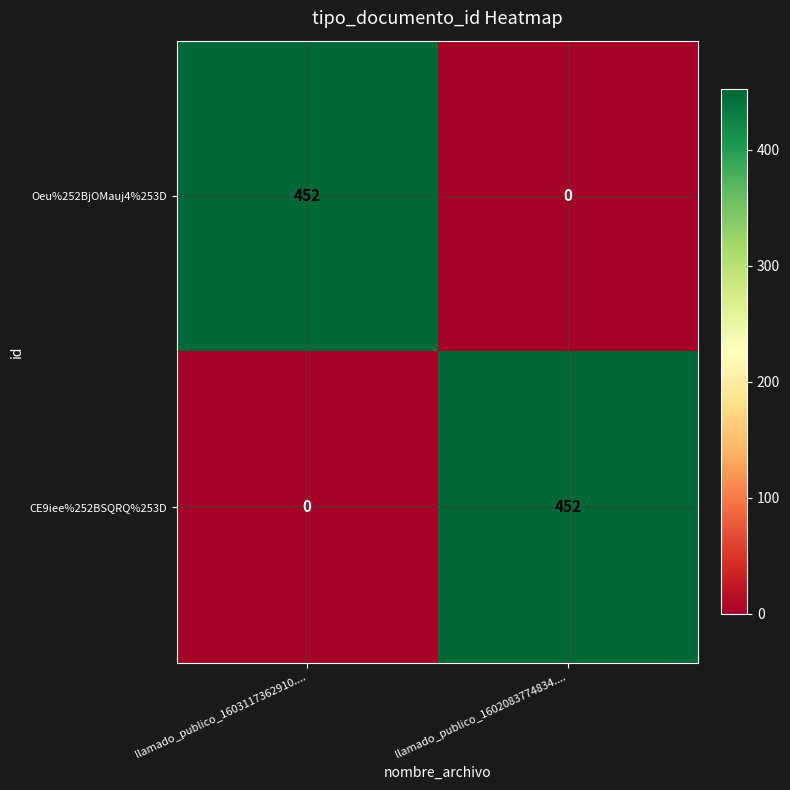

Reading left to right, extract all data points from this chart.

Oeu%252BjOMauj4%253D: llamado_publico_1603117362910....=452	llamado_publico_1602083774834....=0
CE9iee%252BSQRQ%253D: llamado_publico_1603117362910....=0	llamado_publico_1602083774834....=452